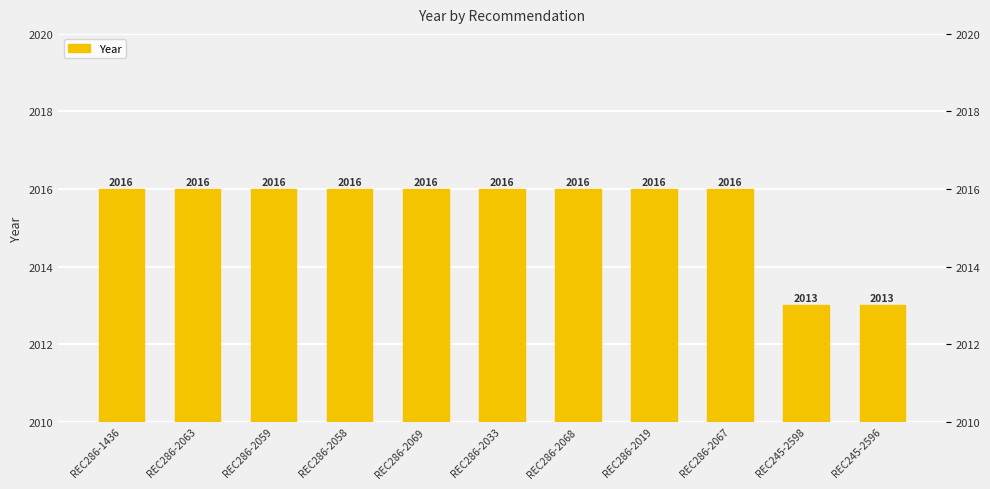

Count the values in the range 2016 to 2017.

9